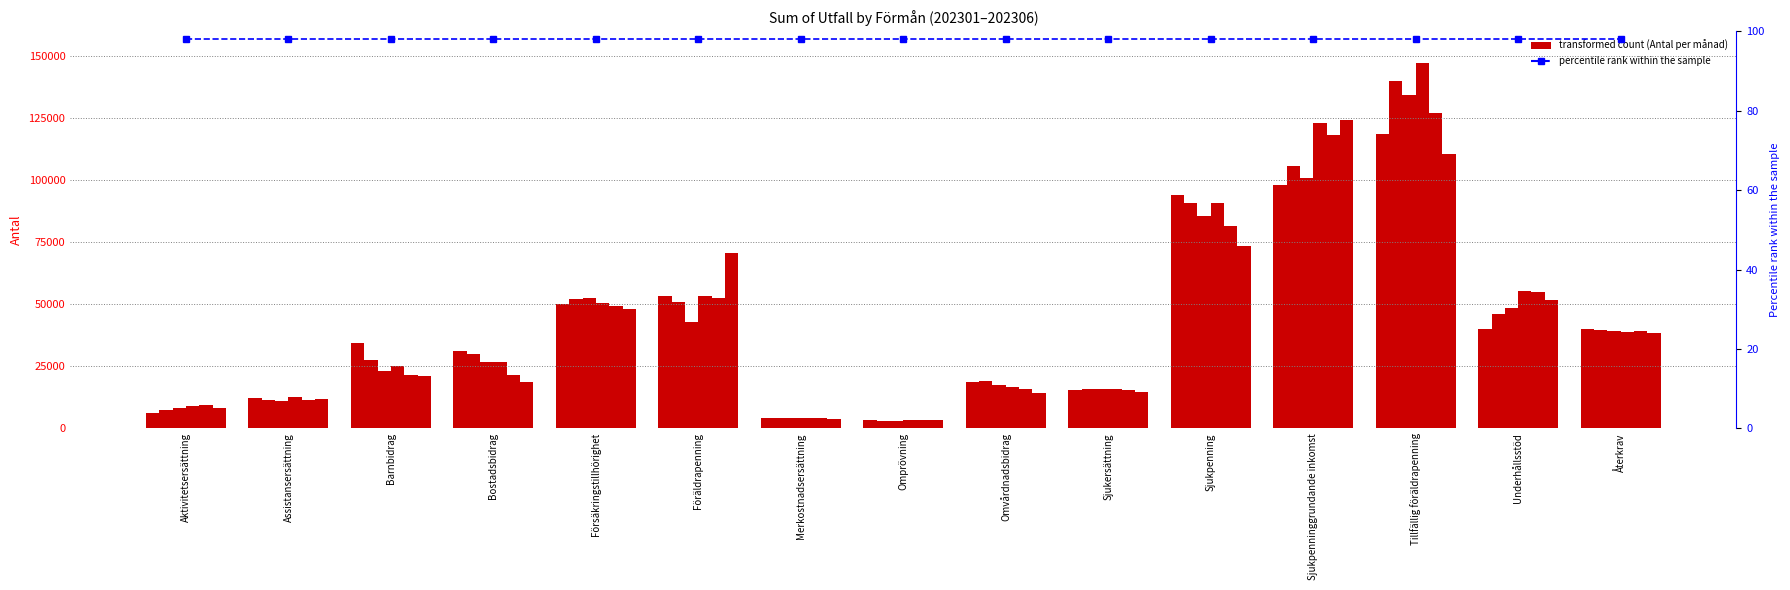

List the series in order of their peak value, highest first.

202304, 202302, 202303, 202305, 202306, 202301